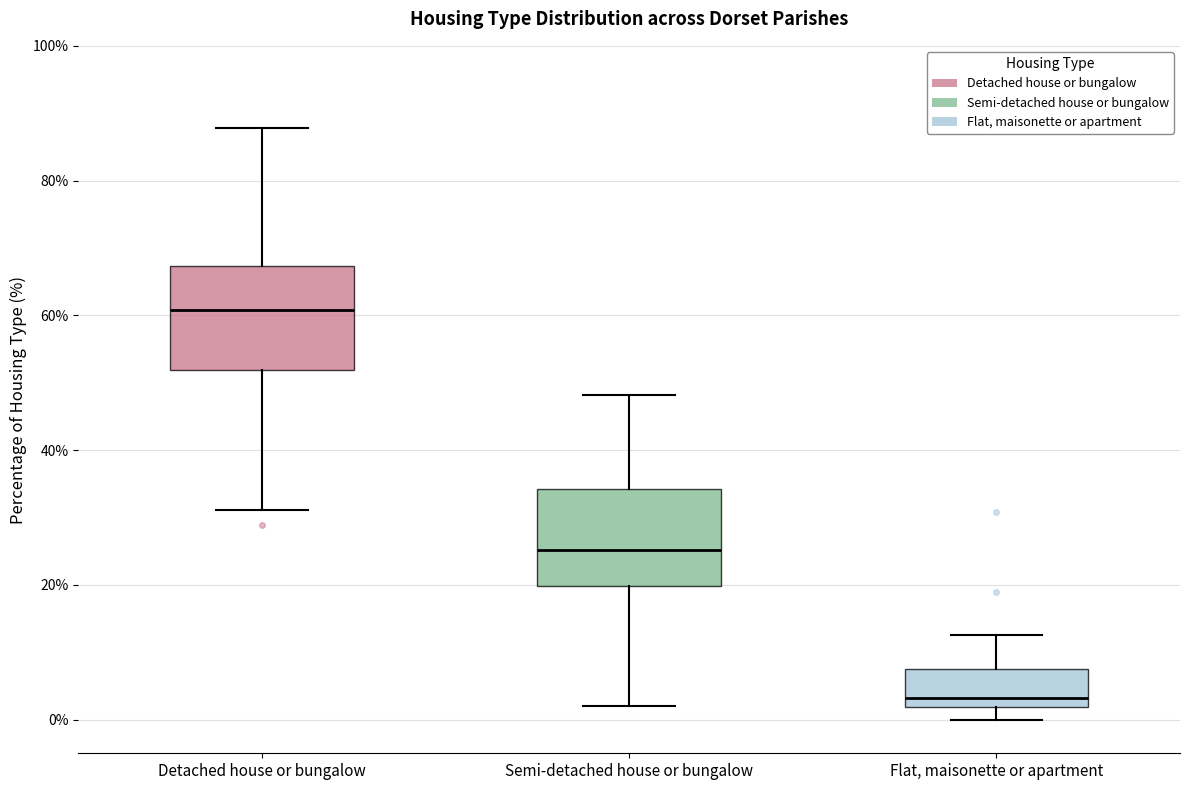

Which box's median line is the lowest?

Flat, maisonette or apartment